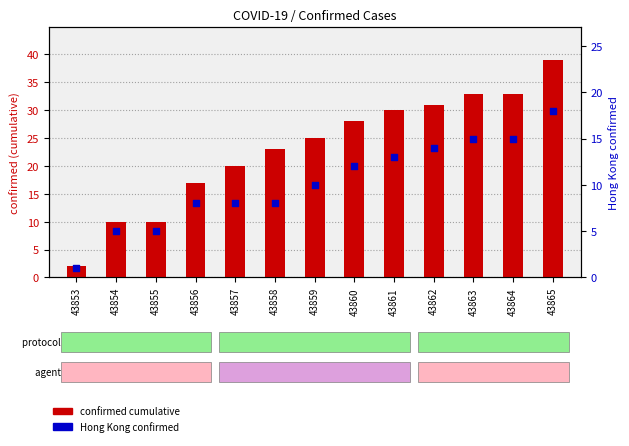

Which series has the largest total across all categories?

confirmed cumulative